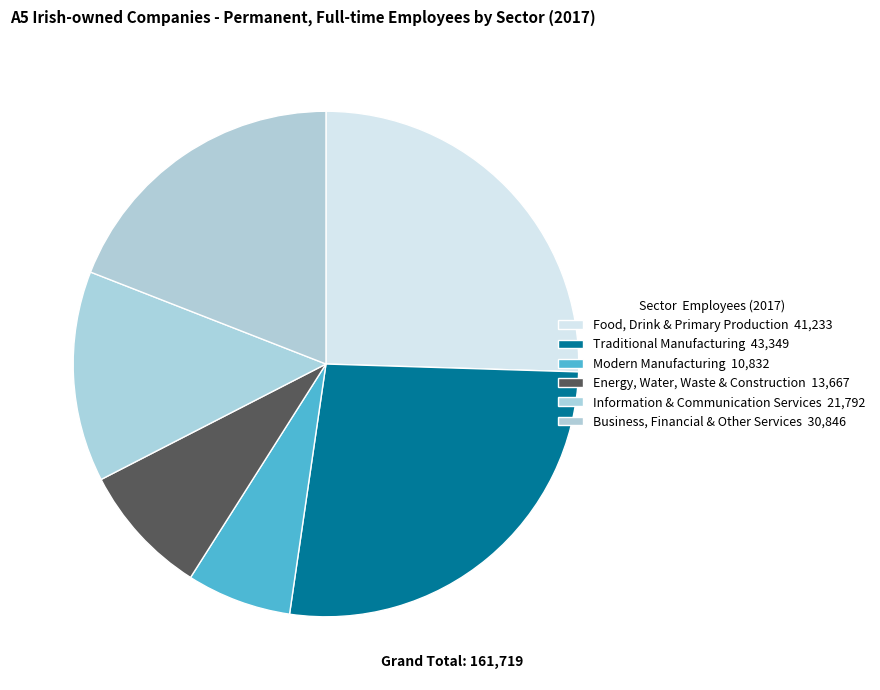

How many segments does this pie chart have?

6